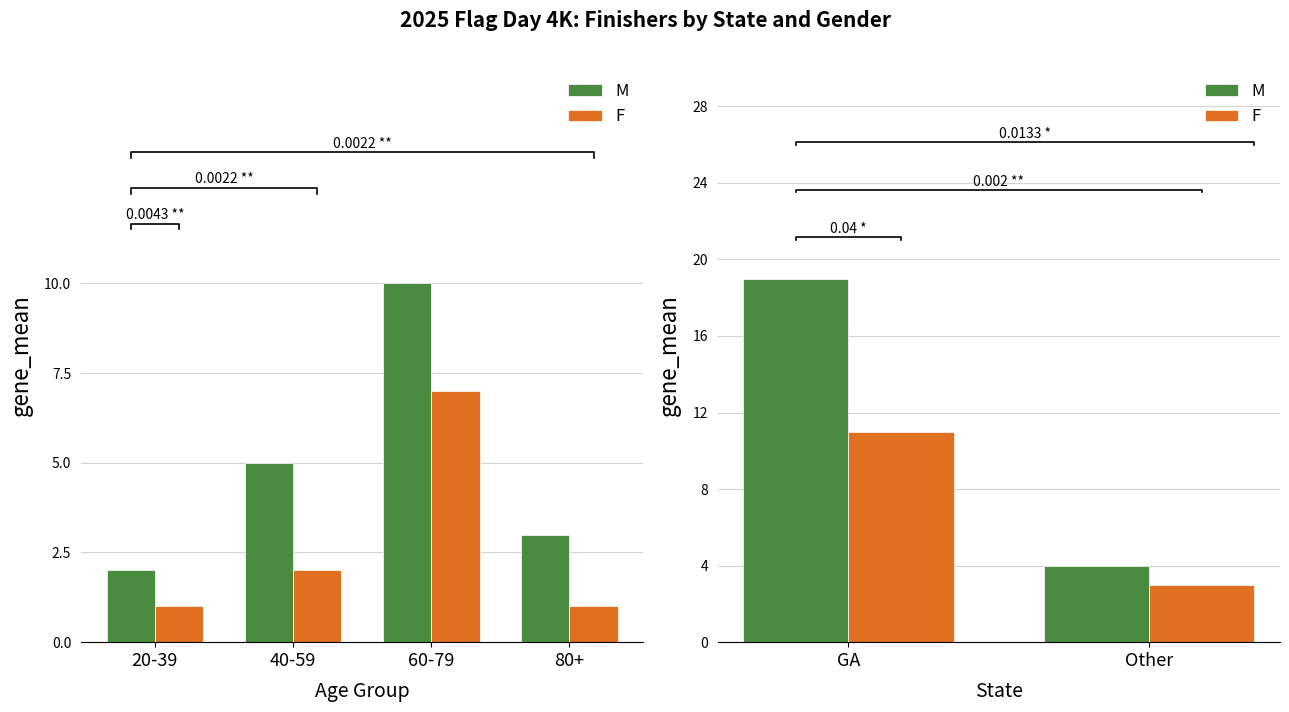

Between GA and Other, which series saw the biggest shift?

M